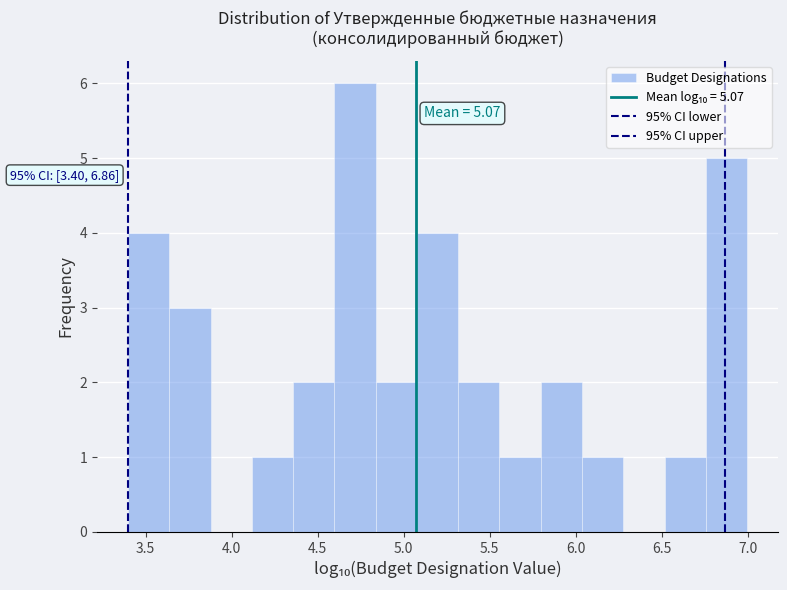

Over which range of the x-axis is the bar tallest?

4.60 to 4.85